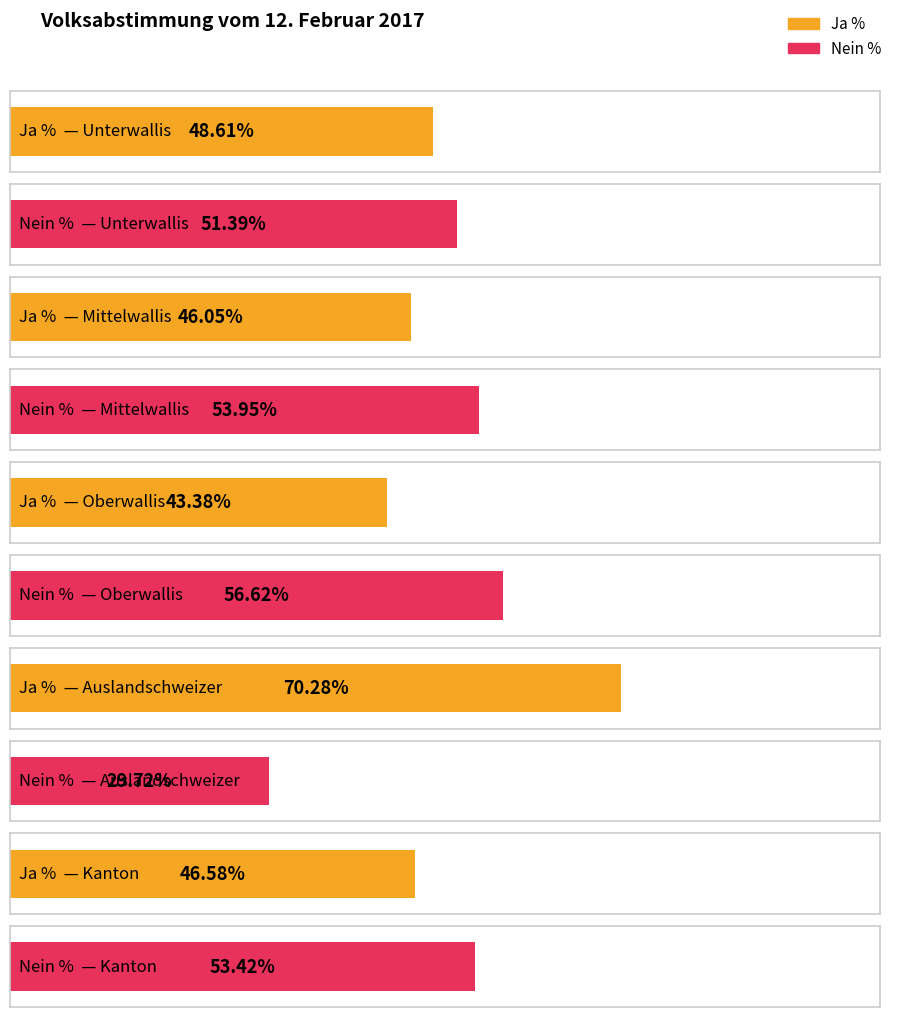

Which category has the highest value in the Nein % series?

Oberwallis